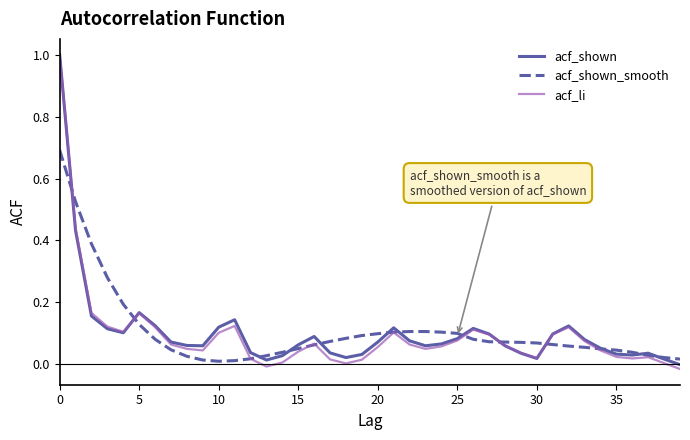

Which series has the largest range (max minus min)?

acf_li